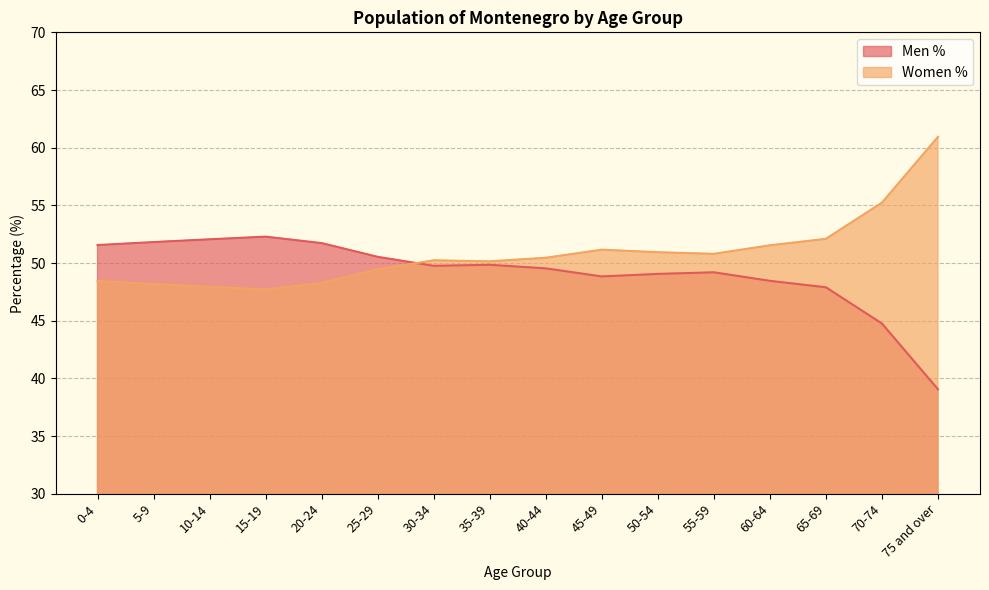

Rank the series by their maximum value, from lowest to highest.

Men %, Women %